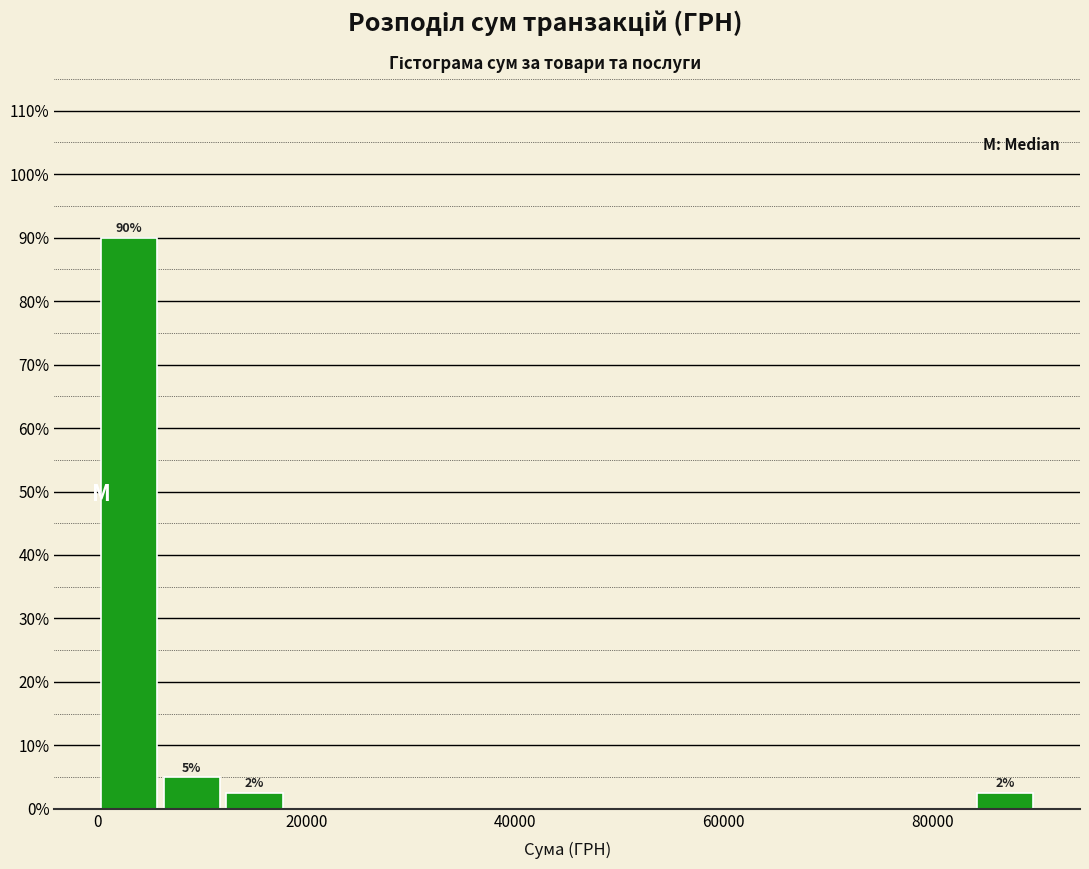

Read against the x-axis, roughly where is the centre of the tallest bar?

4000